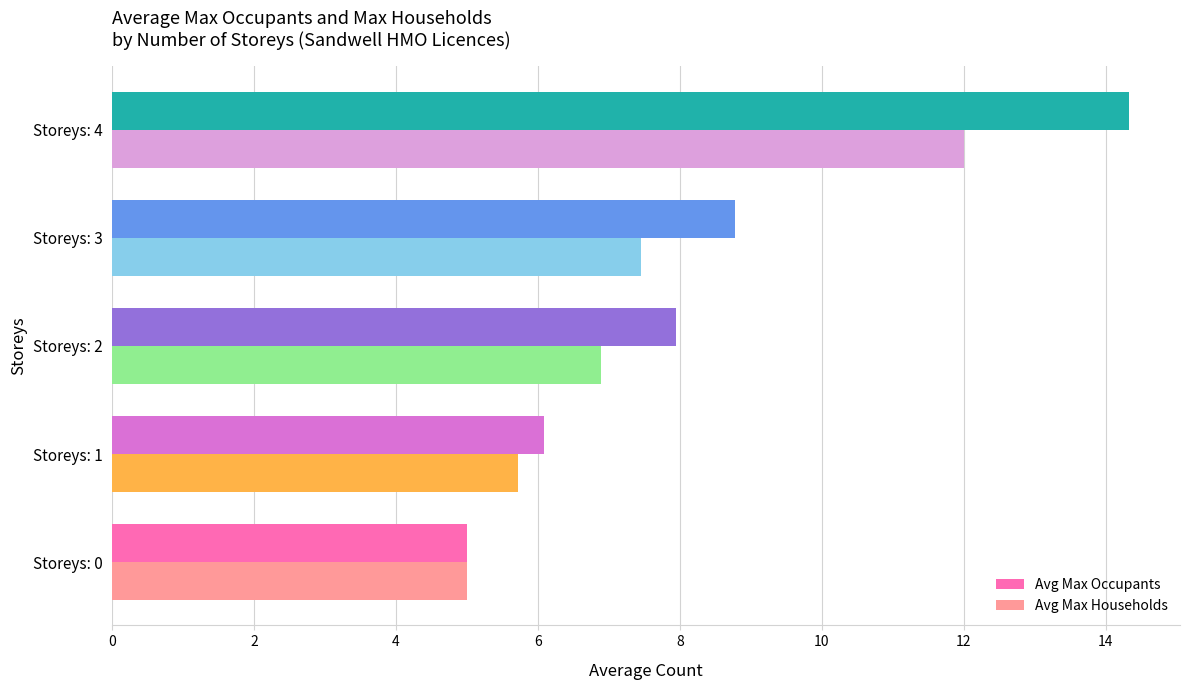

Where is Avg Max Occupants nearest to the value 9?

Storeys: 3